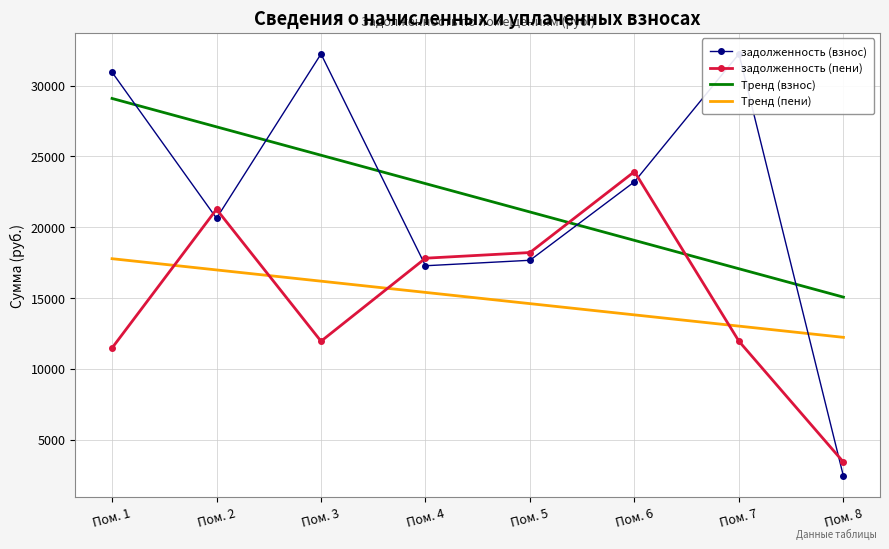

At which label does Тренд (пени) reach its peak?

Пом. 1